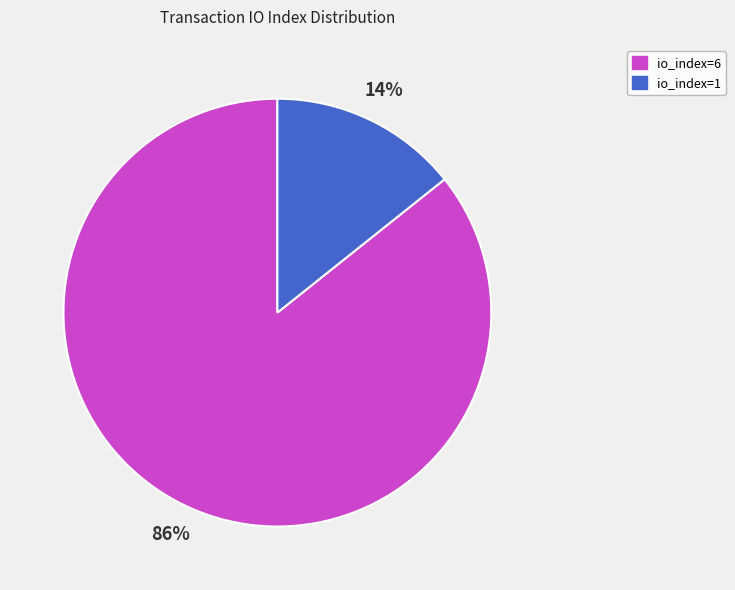

To the nearest percent, what percentage of the pie is io_index=6?

86%